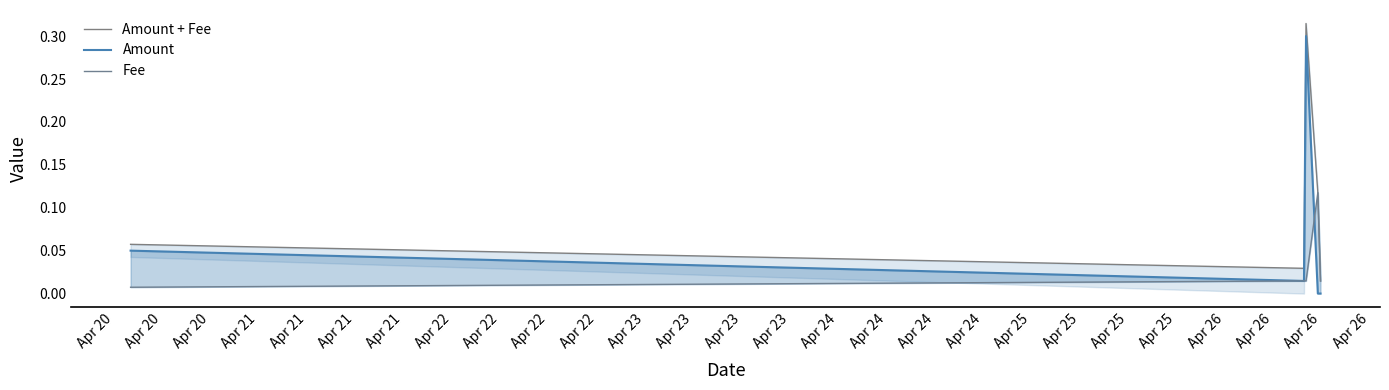

How many lines are shown in the chart?

3